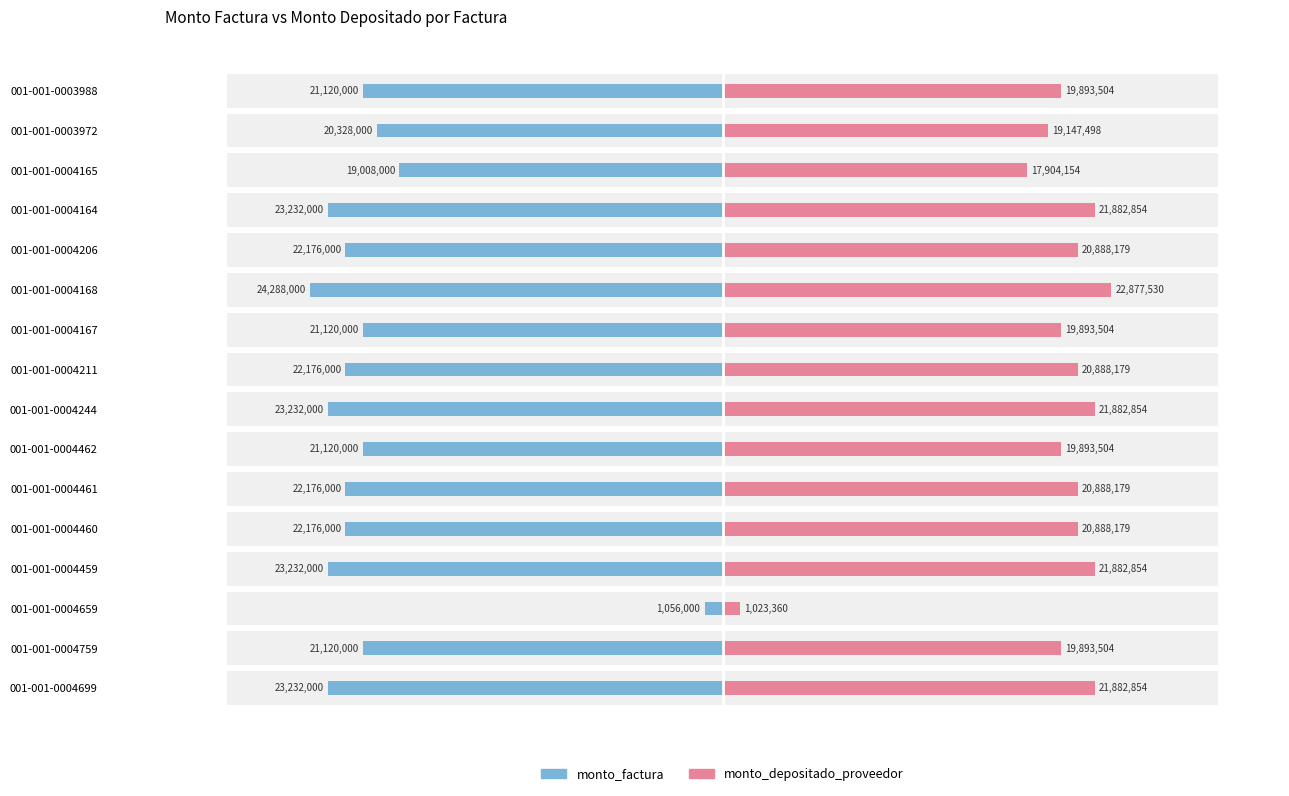

Does the chart contain any negative values?

No